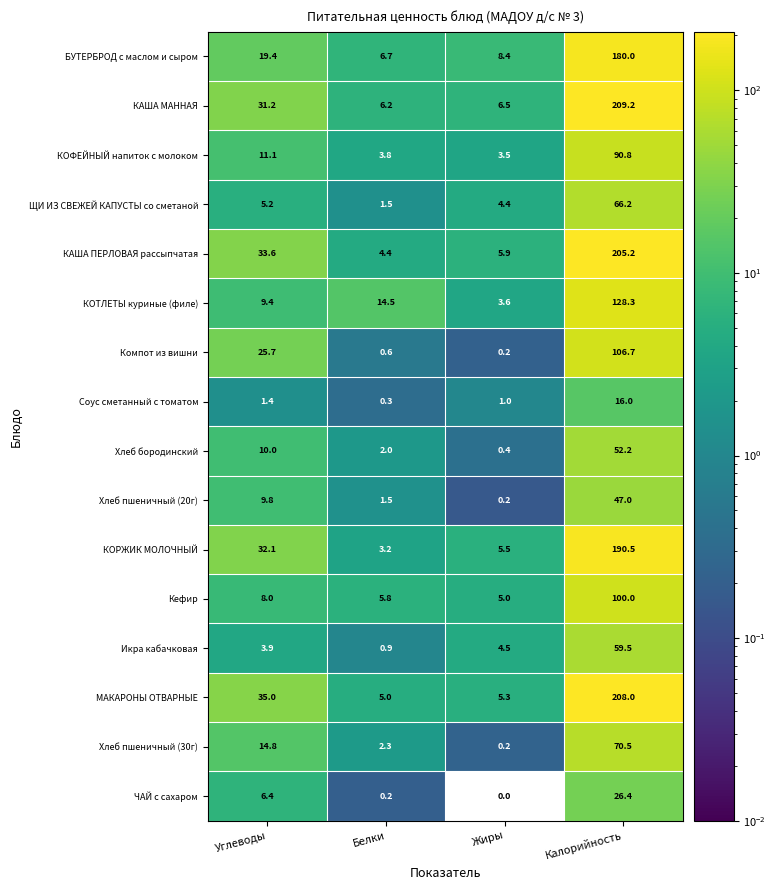

True or false: КОФЕЙНЫЙ напиток с молоком has a value of 90.8 at Калорийность.

True